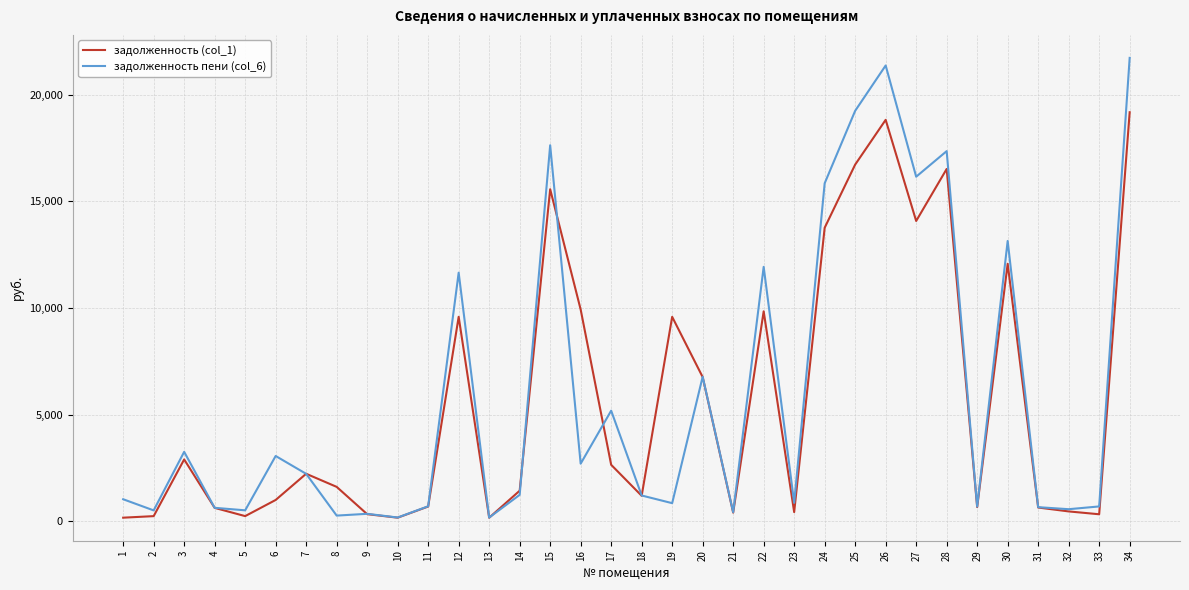

The value of задолженность (col_1) at 27 is 14072.8. True or false?

True